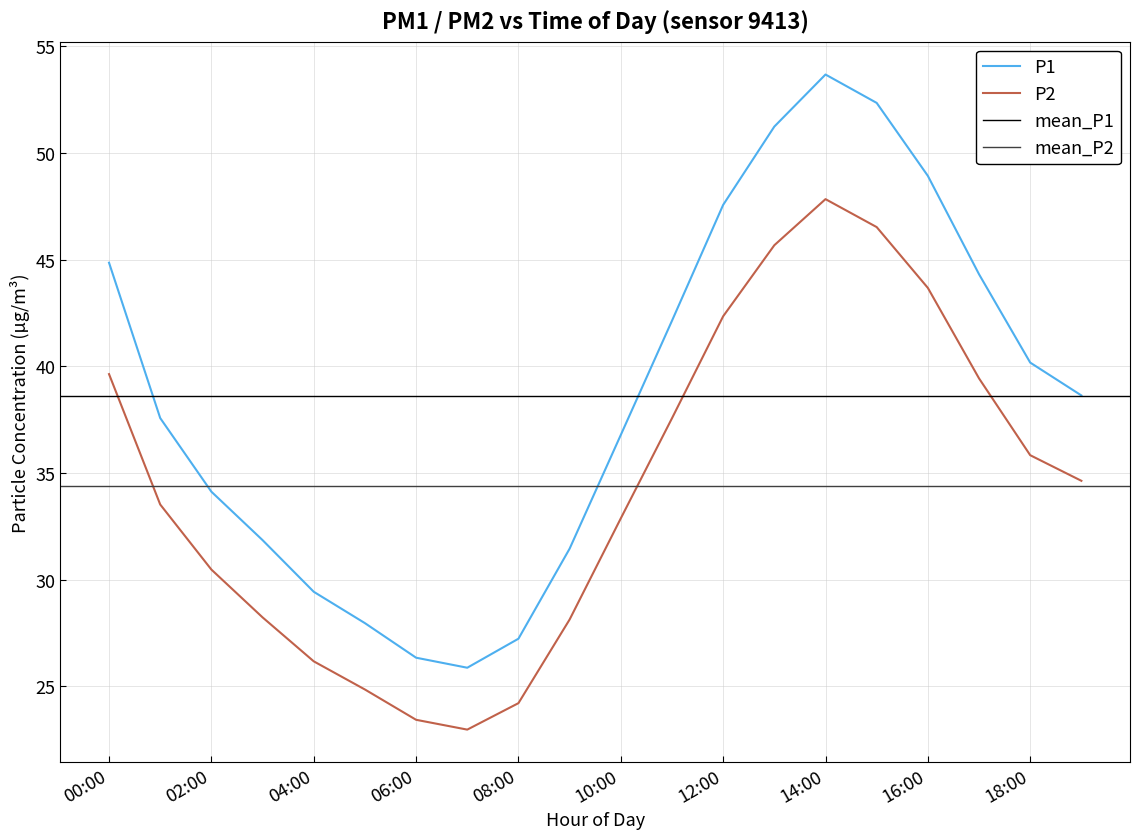

Is the value of P2 at 06:00 greater than the value of P1 at 13:00?

No